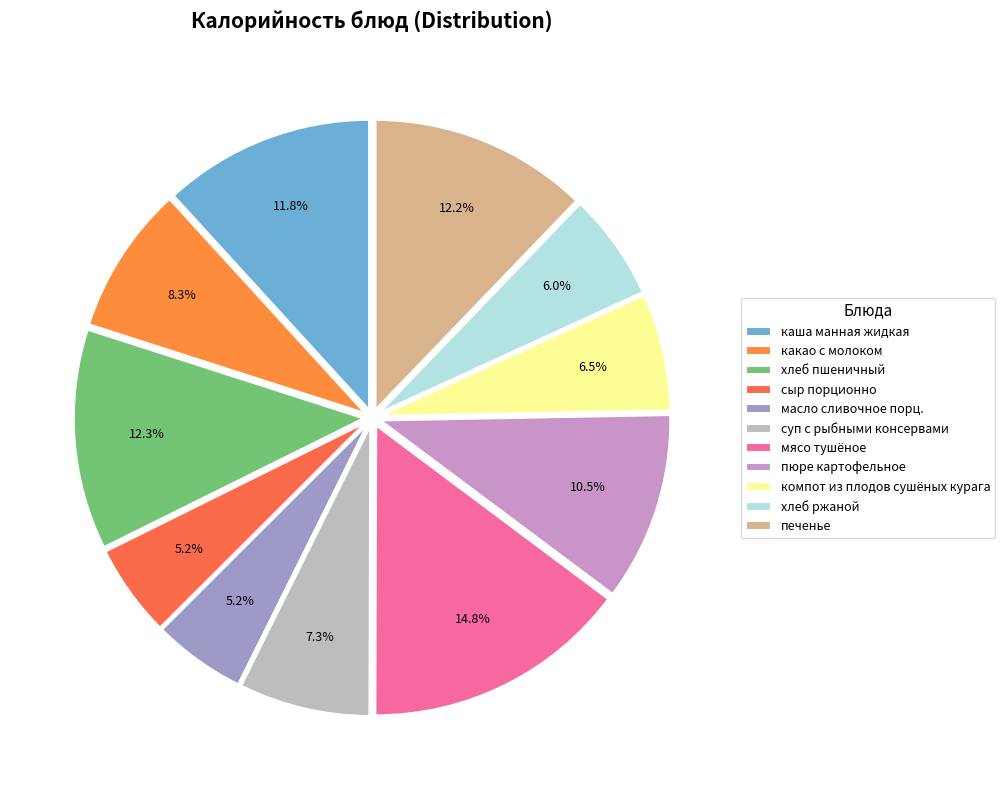

To the nearest percent, what is the difference between the largest and smallest slice percentages?

10%